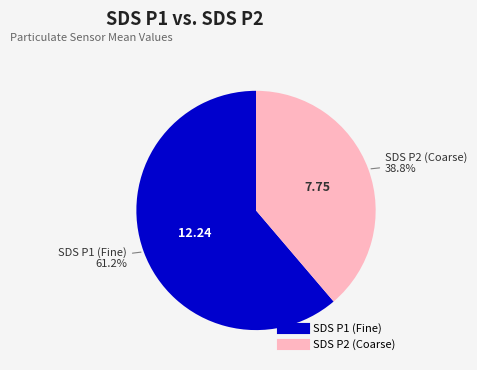

Is there any slice that represents more than half of the pie?

Yes